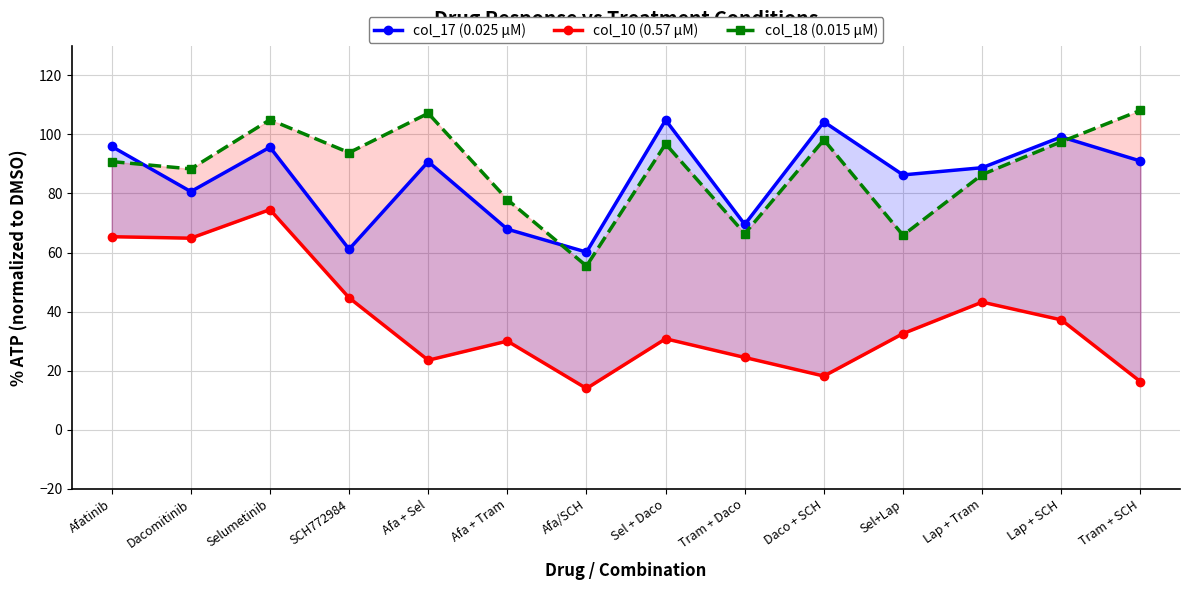

What is the total value across all series at SCH772984?

199.6